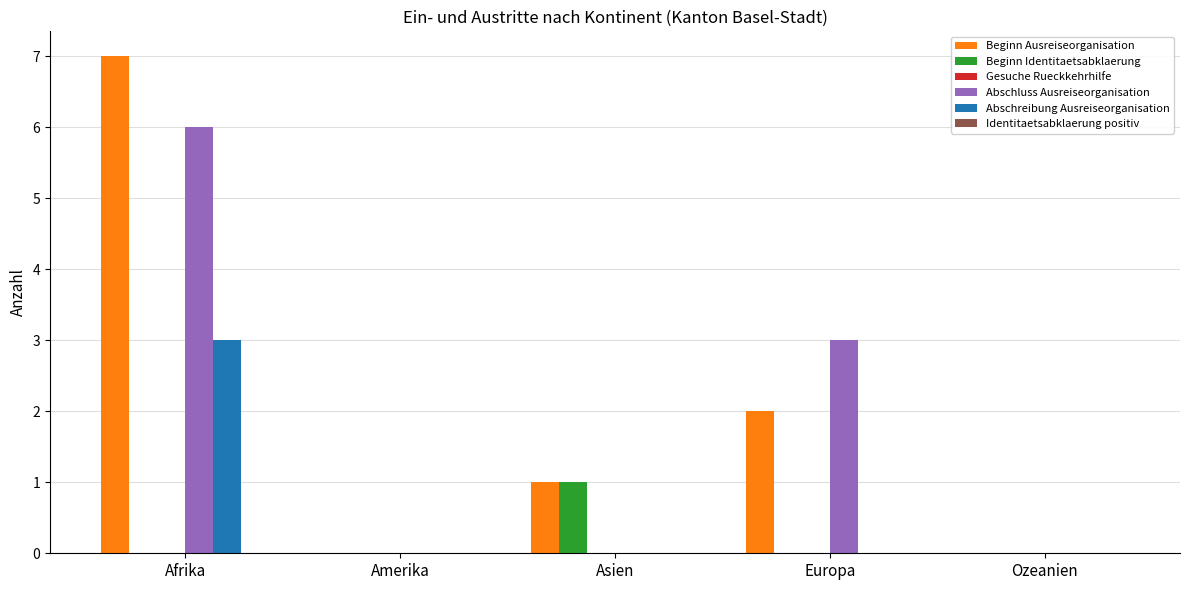

What is the highest value of the Beginn Ausreiseorganisation series?

7